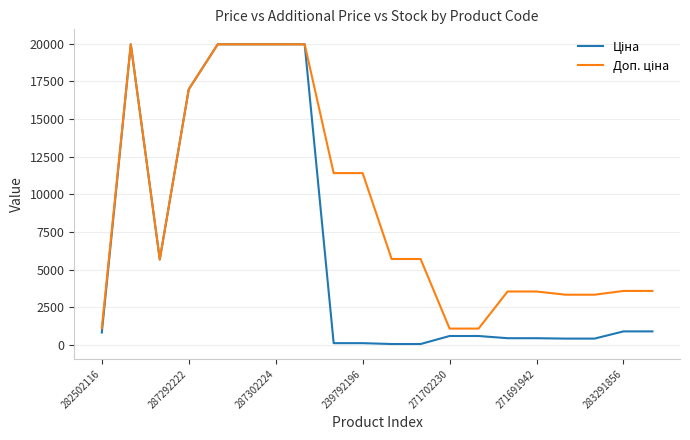

Is this an area chart (filled region under the line)?

No